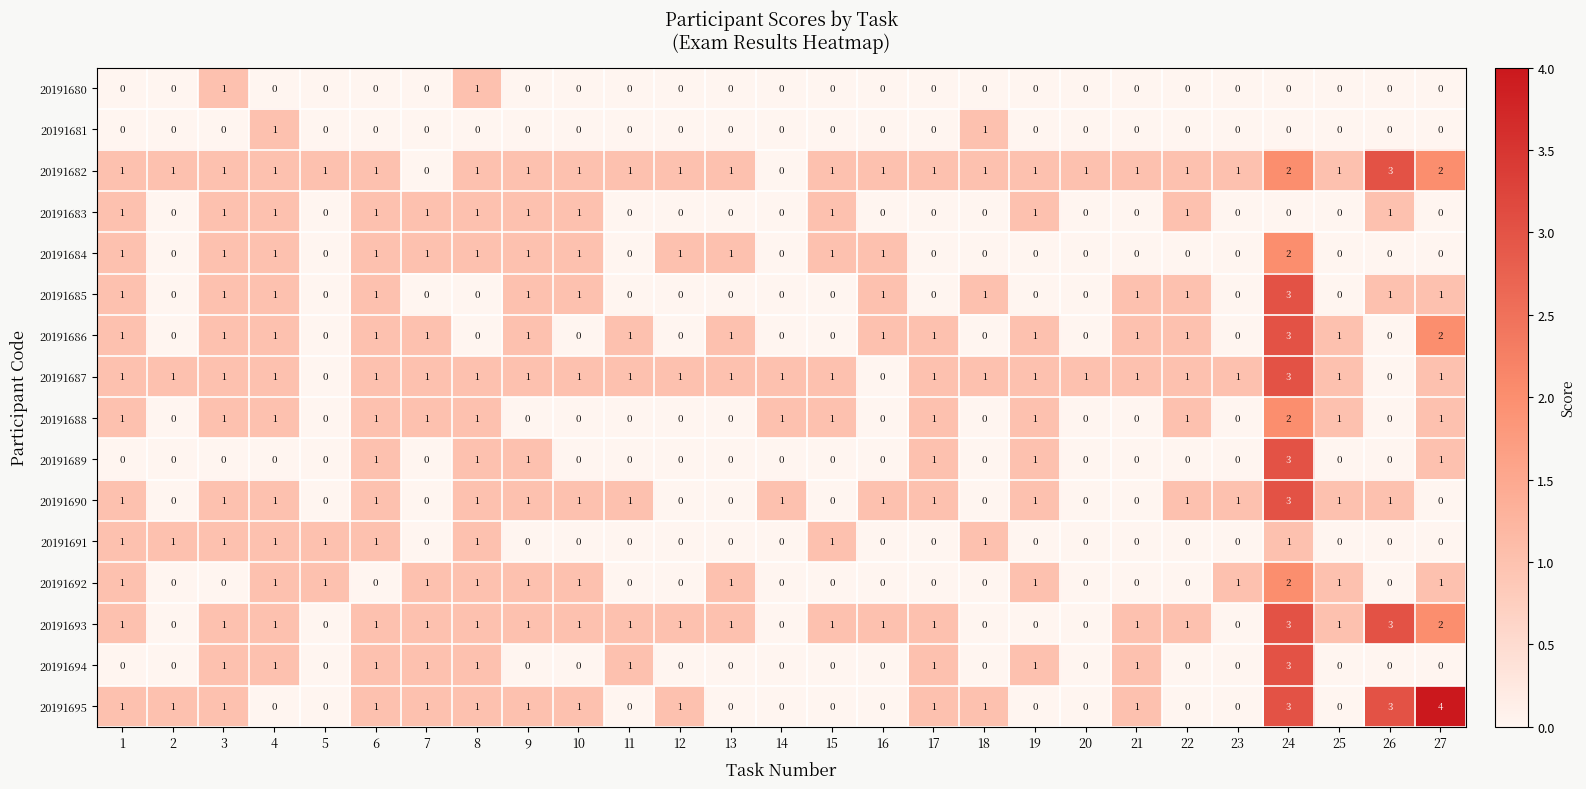

Which series has the largest total across all categories?

20191682